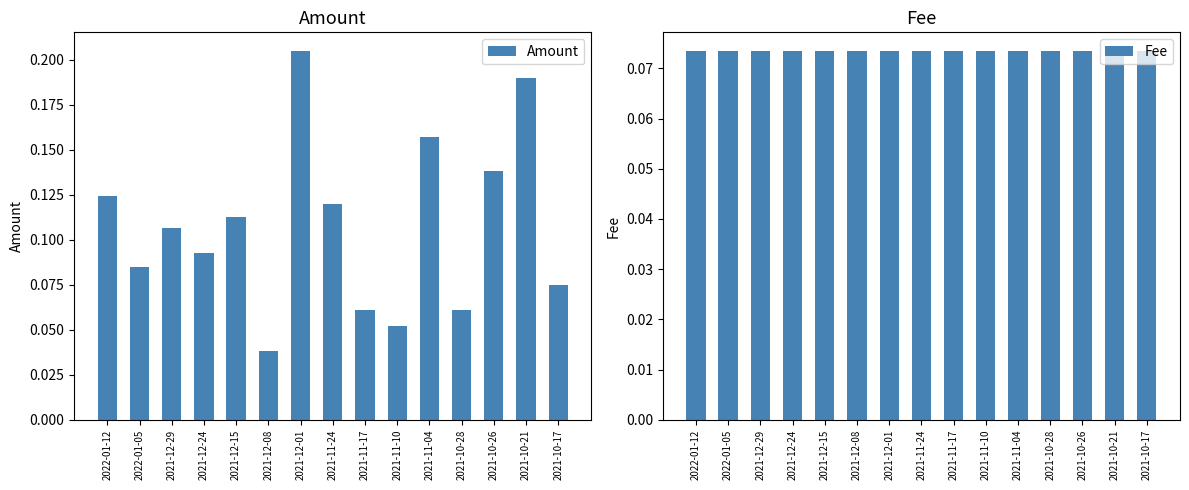

Rank the series by their maximum value, from lowest to highest.

Fee, Amount